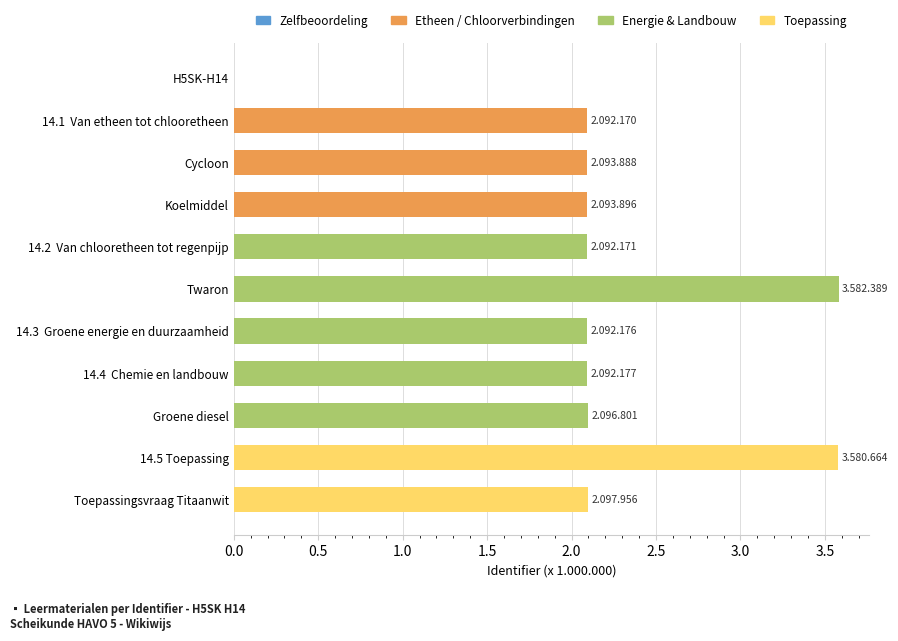

Is it true that the value at Koelmiddel is 1.0?

False